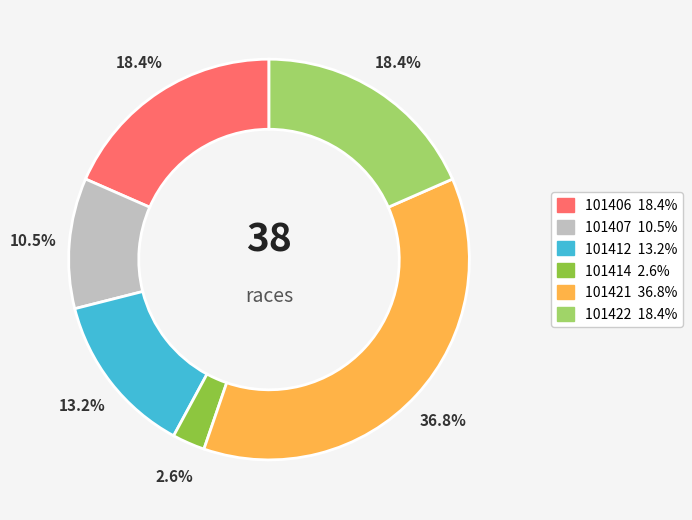

To the nearest percent, what is the combined percentage of 101412 and 101406?

32%